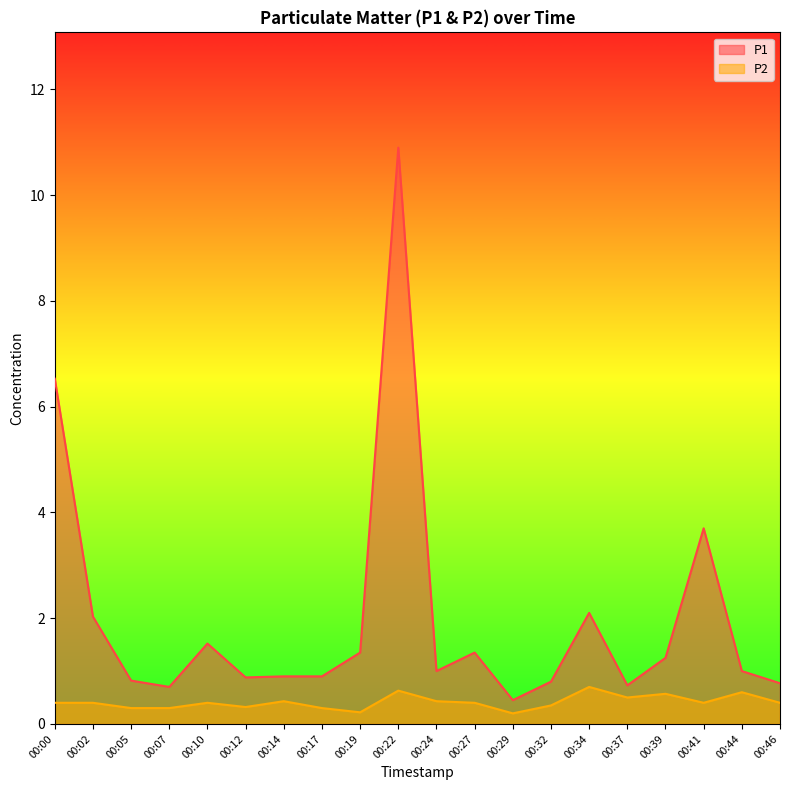

Which label corresponds to the smallest value in the chart?

00:29